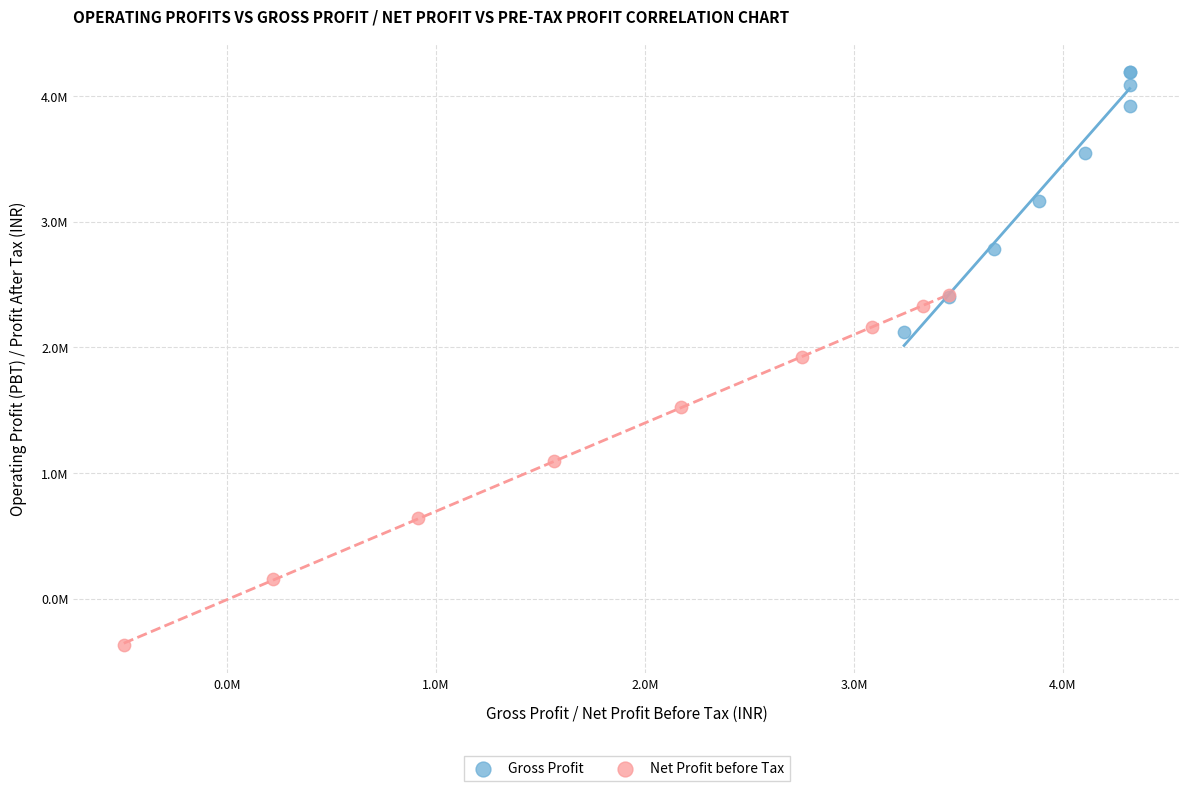

What are all the series names shown in the legend?

Gross Profit, Net Profit before Tax